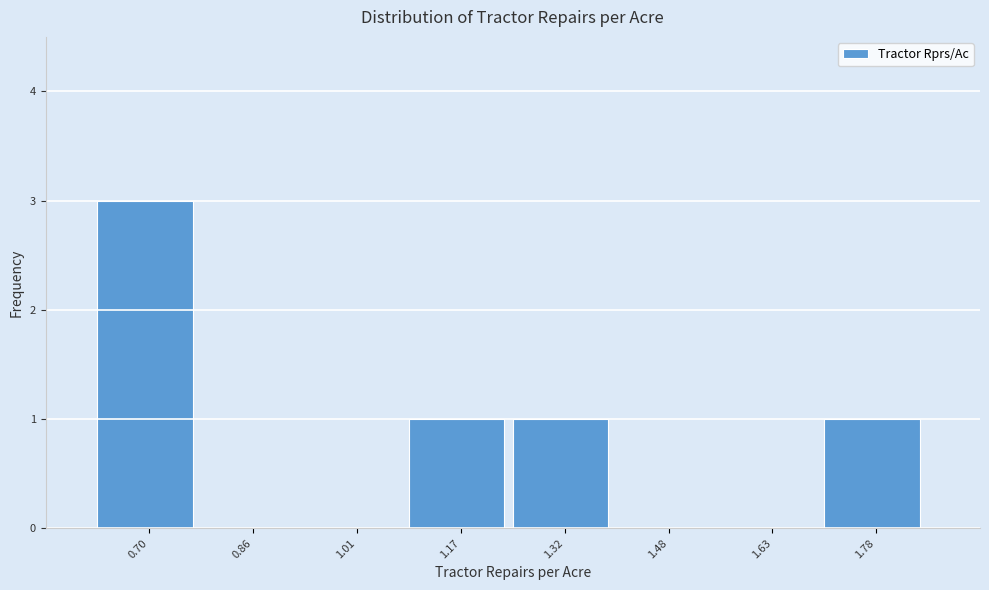

Reading left to right, transcribe this chart: for each bar, give the range it covers on the x-axis and its height. Neither the bar edges nor the heights are printed on the chart, so give them approximately, as read against the axes.

0.62 to 0.78: 3
0.78 to 0.94: 0
0.94 to 1.10: 0
1.10 to 1.24: 1
1.24 to 1.40: 1
1.40 to 1.56: 0
1.56 to 1.70: 0
1.70 to 1.86: 1